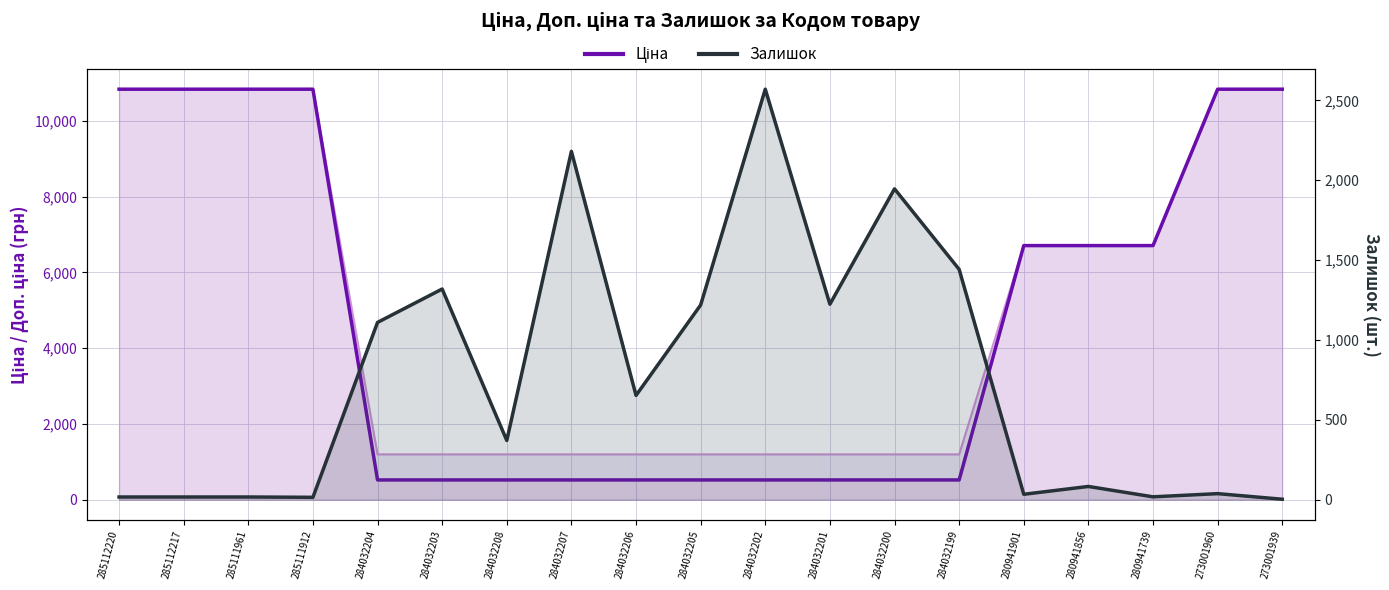

What are all the series names shown in the legend?

Ціна (грн), Залишок (шт.)